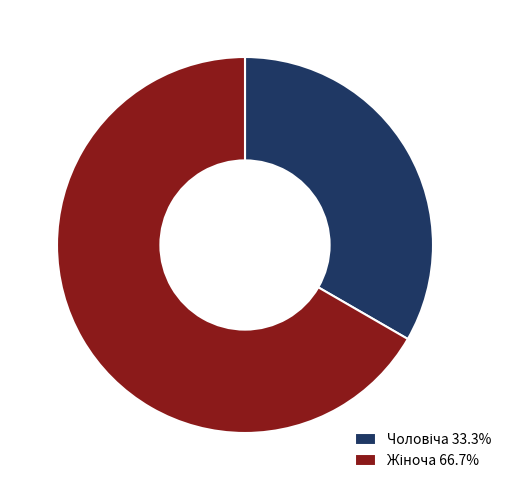

Is there a majority slice in this chart?

Yes